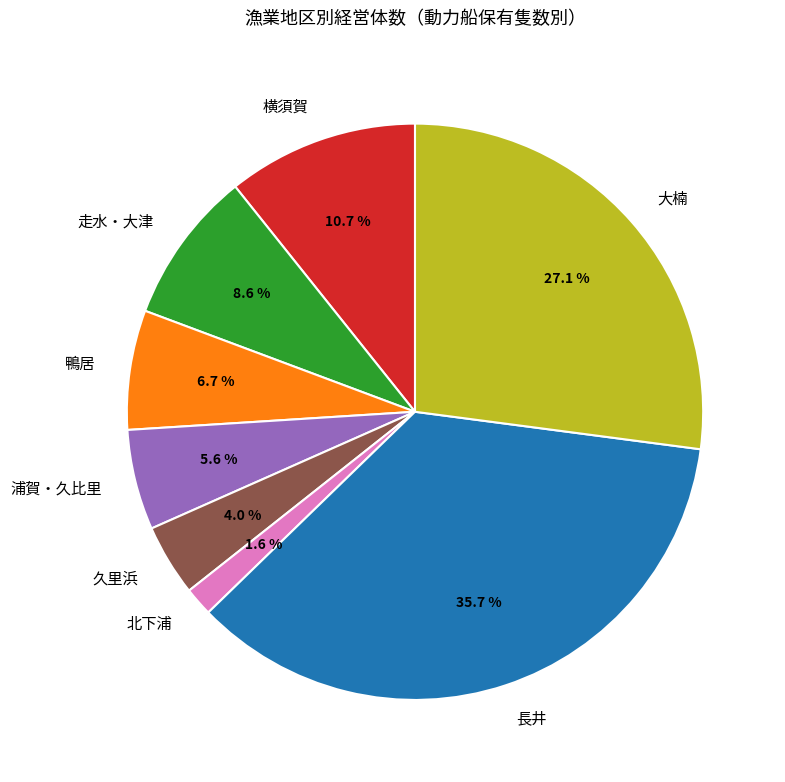

Between 北下浦 and 横須賀, which is larger?

横須賀